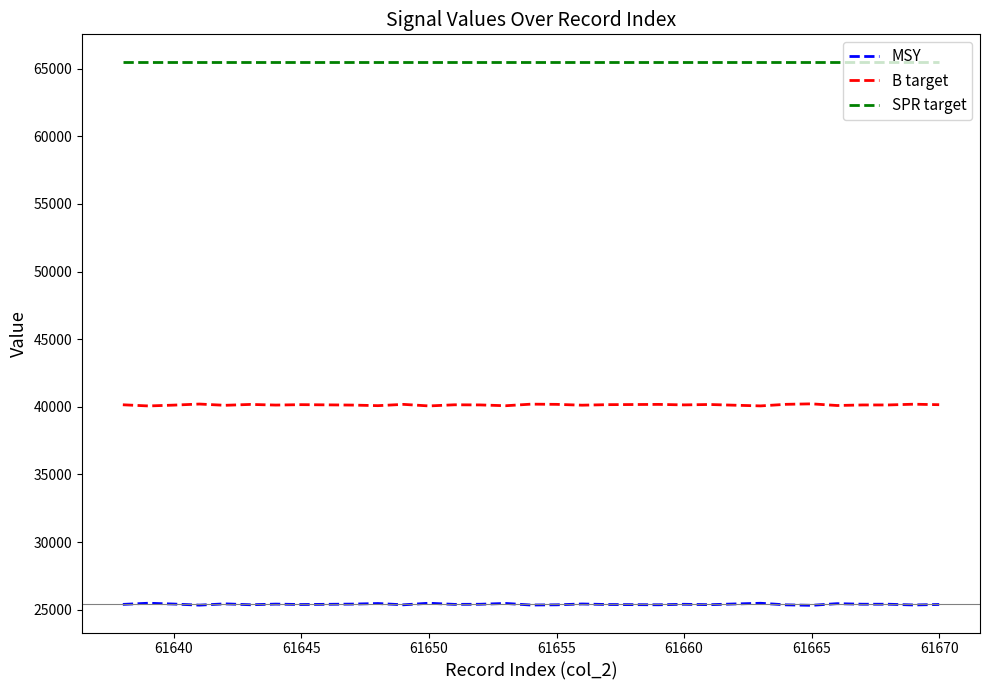

True or false: SPR target and B target intersect in this chart.

False